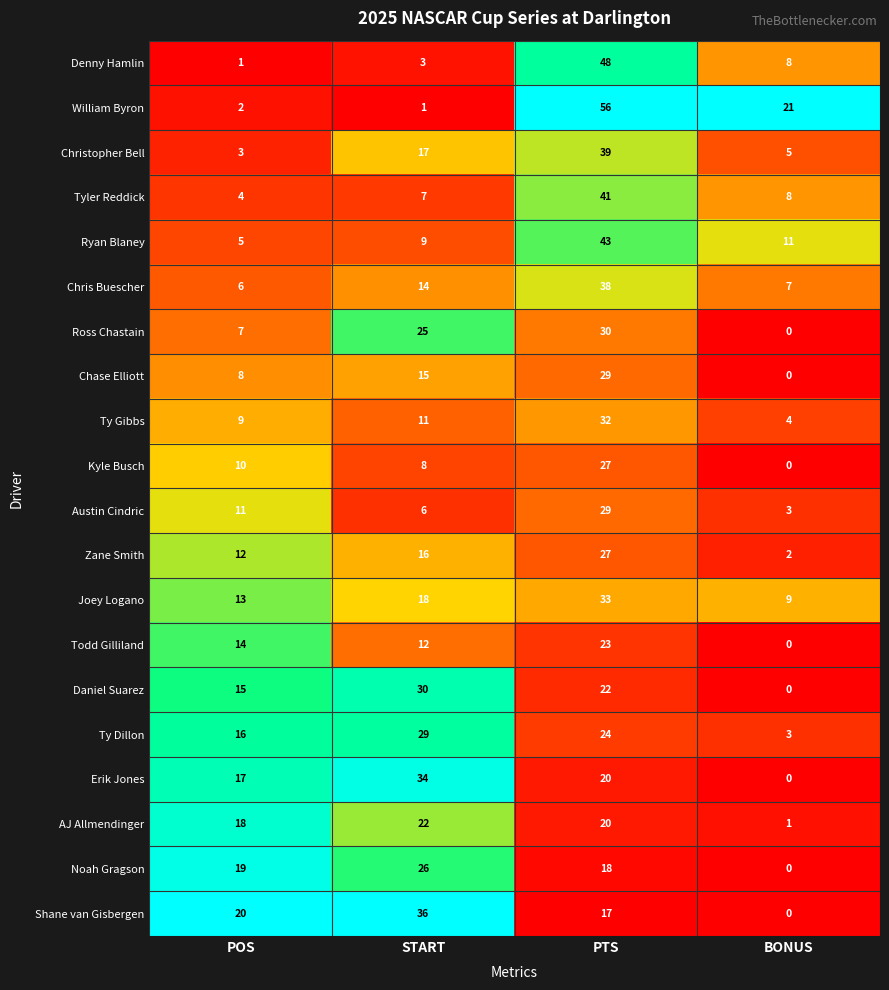

At POS, list the series in order from smallest to largest.

Denny Hamlin, William Byron, Christopher Bell, Tyler Reddick, Ryan Blaney, Chris Buescher, Ross Chastain, Chase Elliott, Ty Gibbs, Kyle Busch, Austin Cindric, Zane Smith, Joey Logano, Todd Gilliland, Daniel Suarez, Ty Dillon, Erik Jones, AJ Allmendinger, Noah Gragson, Shane van Gisbergen